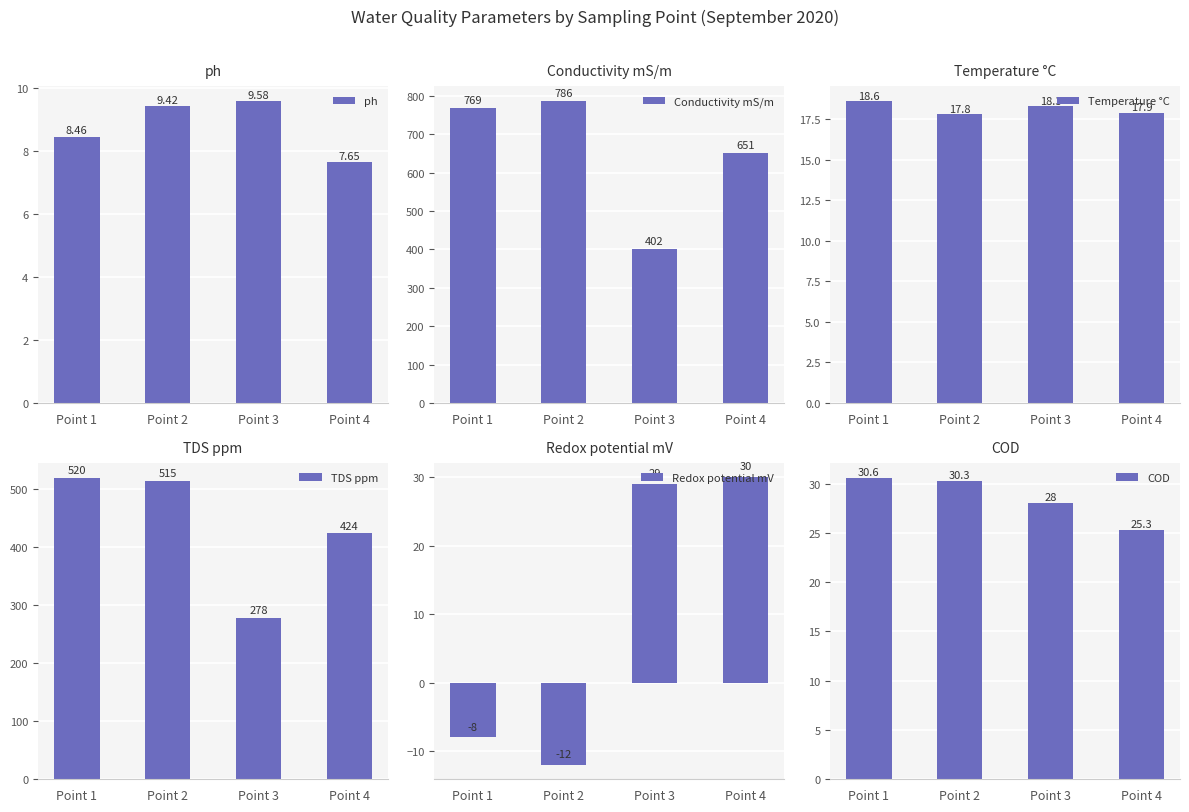

At which category is the sum across all series the highest?

Point 2